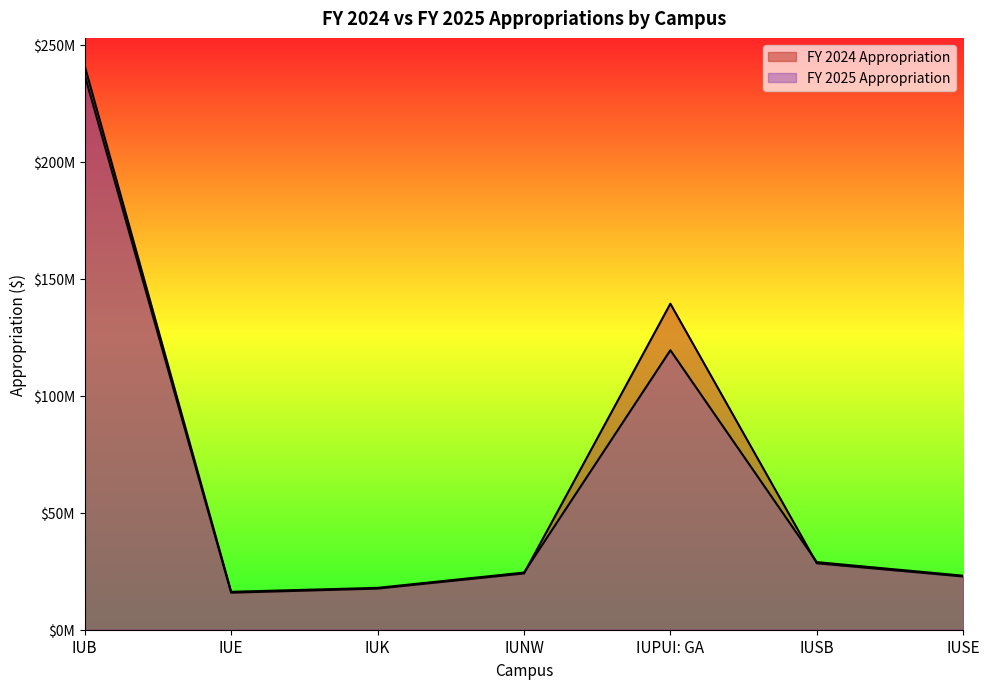

How many values in the FY 2024 Appropriation series exceed 24055760?

4